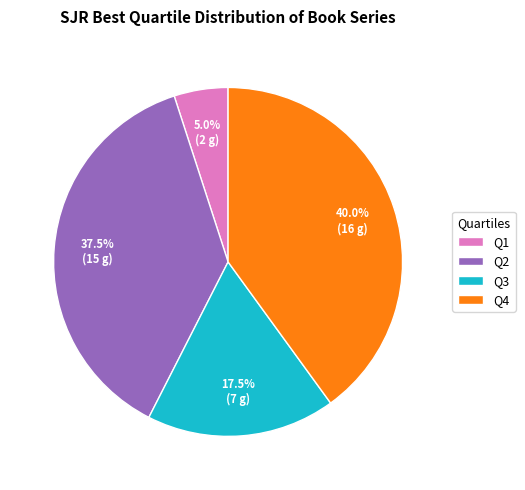

What portion of the pie excludes Q2?

62.5%